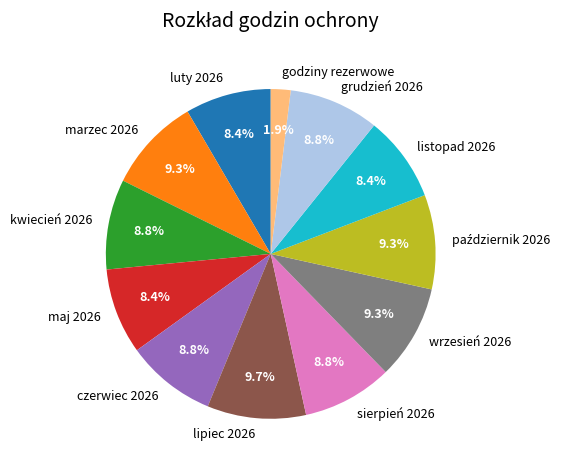

Which category has the smallest portion of the pie?

godziny rezerwowe